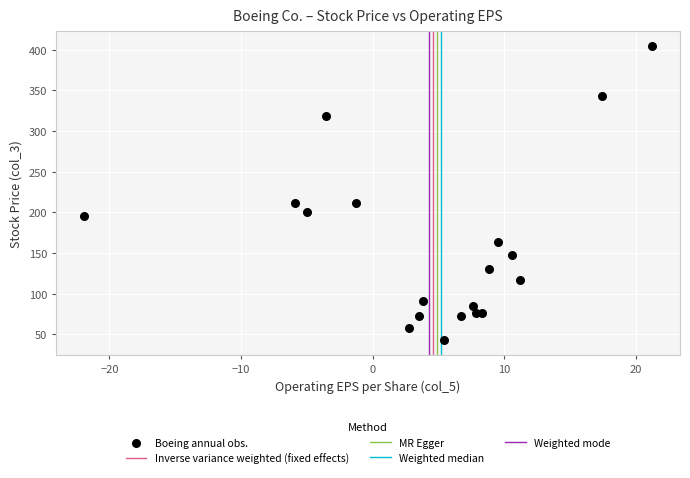

What is the range of X values (max minus min)?

43.1